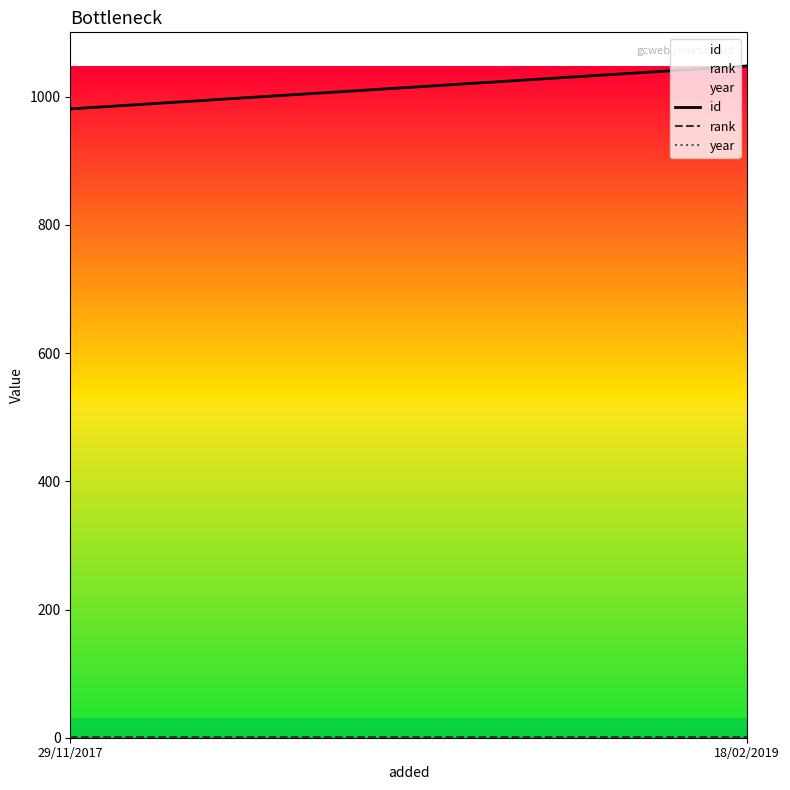

What is the sum of all year values?

3976